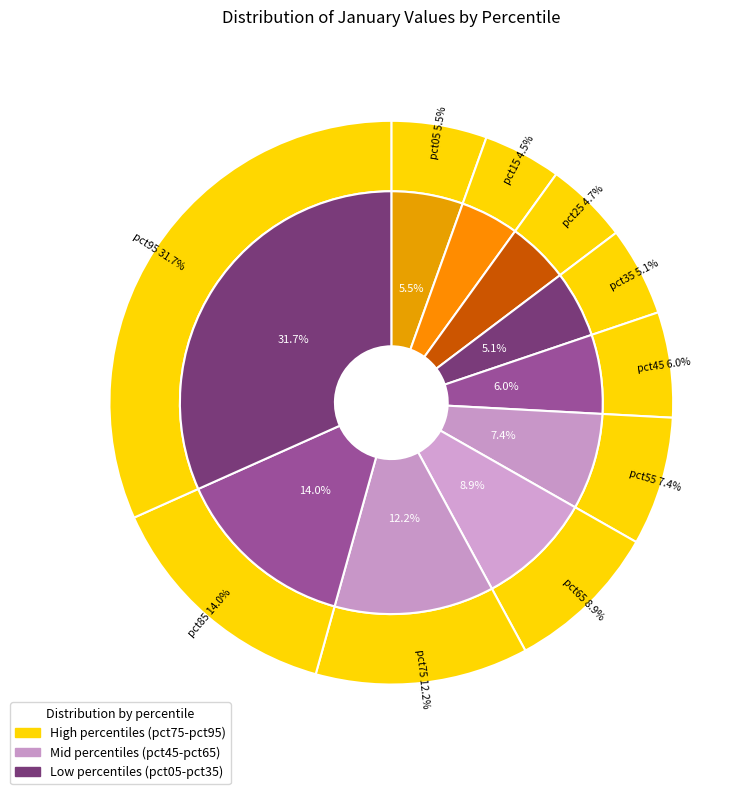

The pct35 slice represents 1% of the pie. True or false?

False